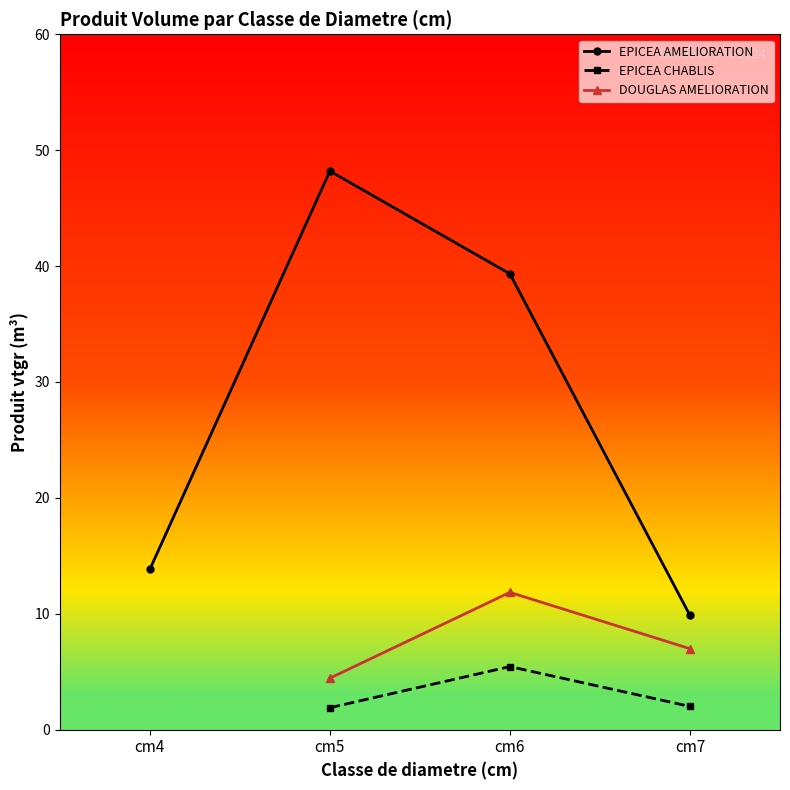

Where is DOUGLAS AMELIORATION nearest to the value 8?

cm7